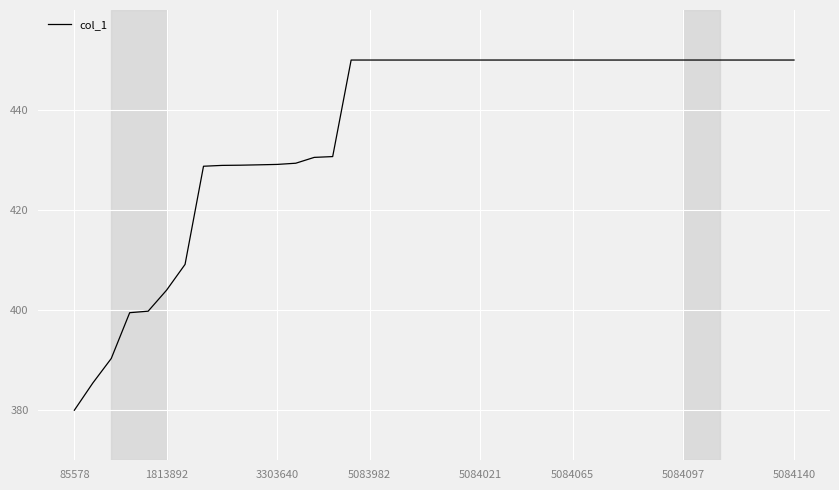

What is the maximum value shown in the chart?

450.0